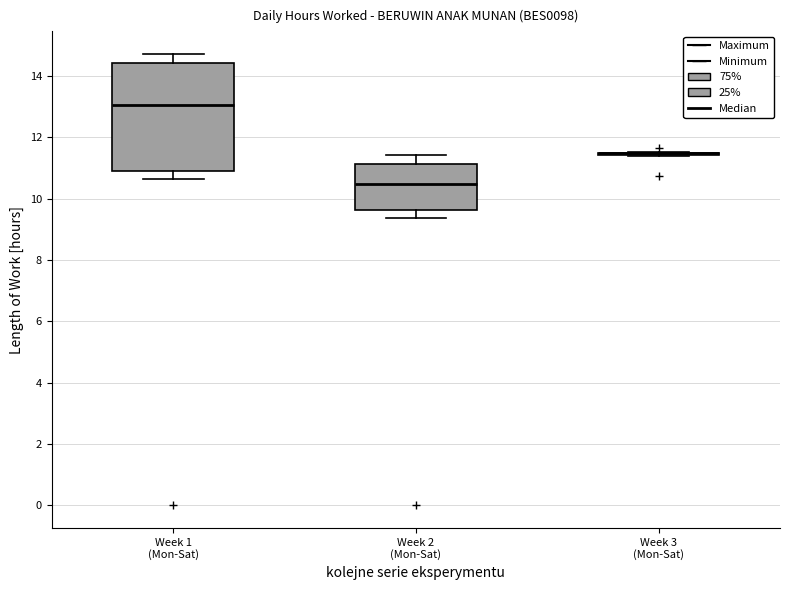

Comparing the boxes themselves (not the whiskers), which one is the tallest?

Week 1 (Mon-Sat)